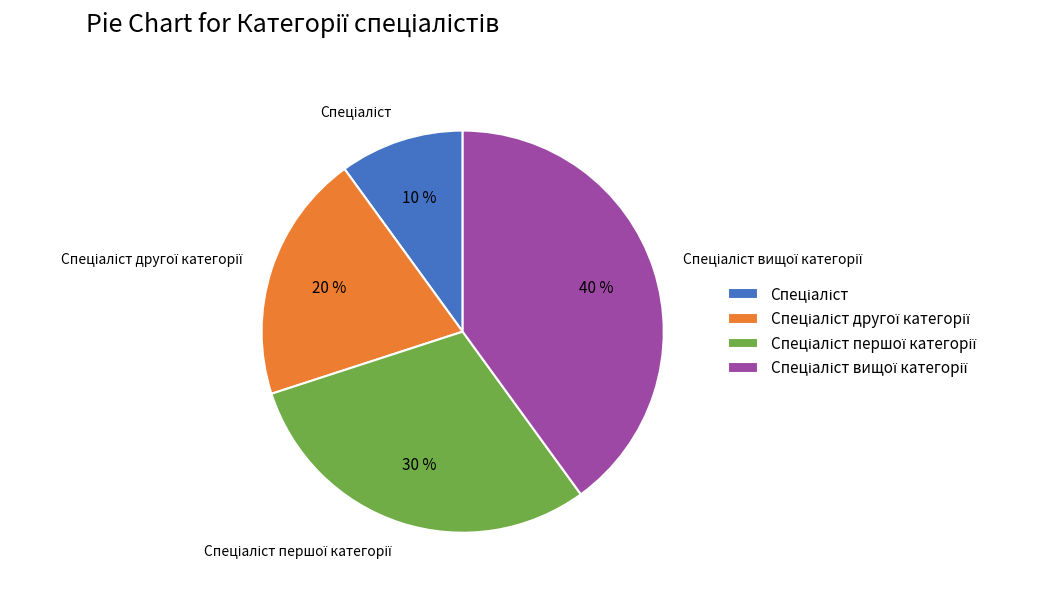

Is there a majority slice in this chart?

No